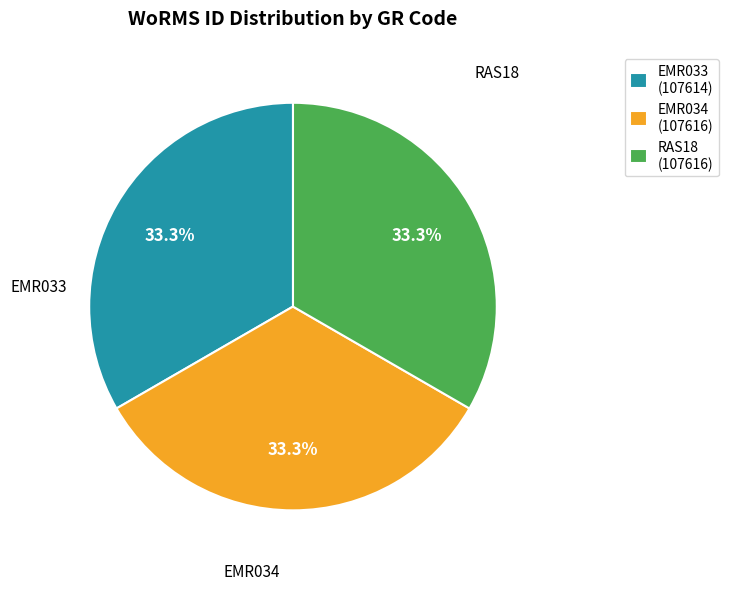

Is the sum of EMR034 and EMR033 greater than half?

Yes